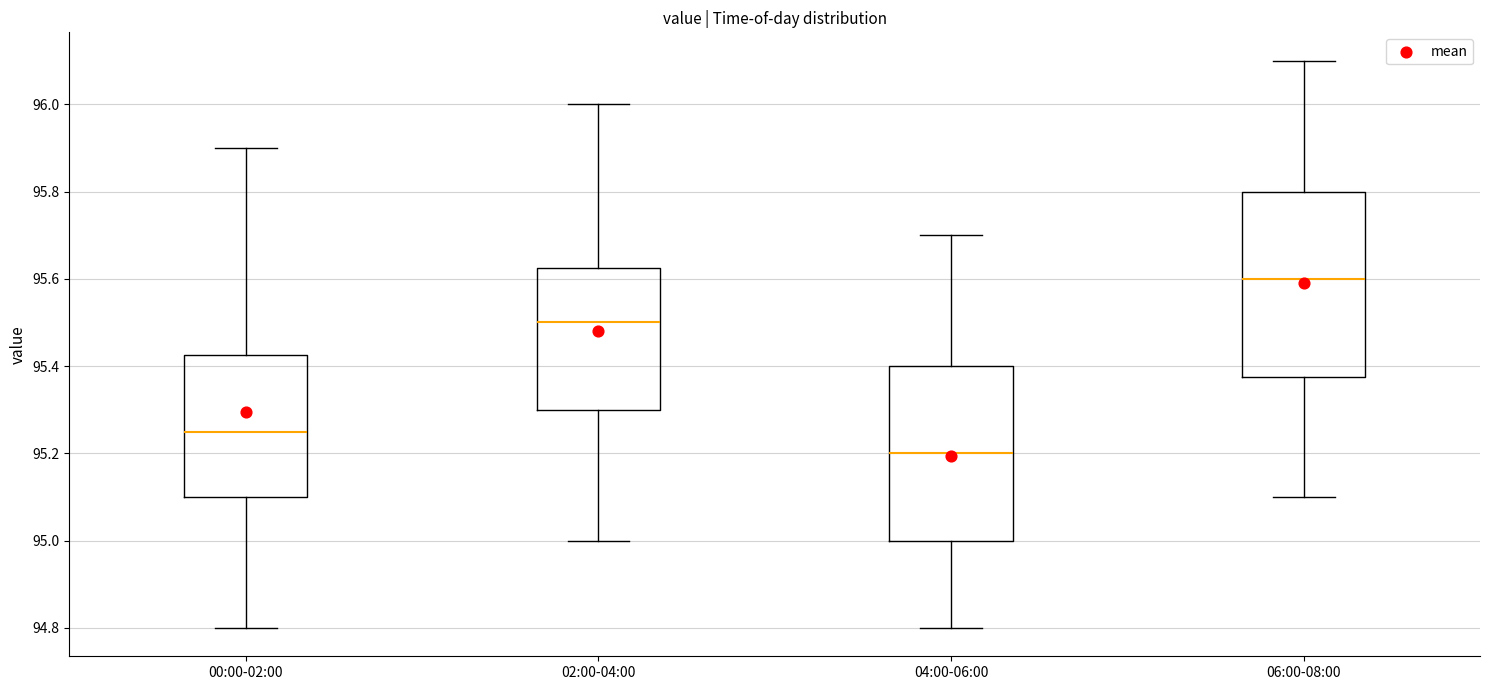

Comparing the boxes themselves (not the whiskers), which one is the tallest?

06:00-08:00